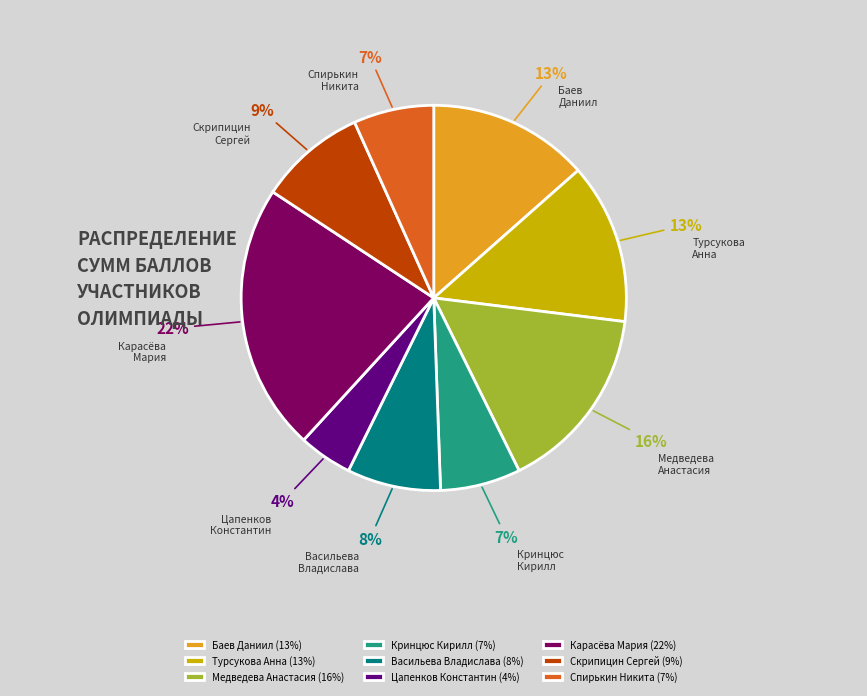

Between Баев Даниил and Кринцюс Кирилл, which is larger?

Баев Даниил